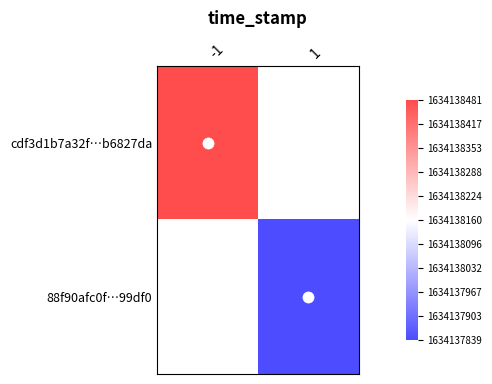

At 1, list the series in order from largest to smallest.

cdf3d1b7a32f…b6827da, 88f90afc0f…99df0